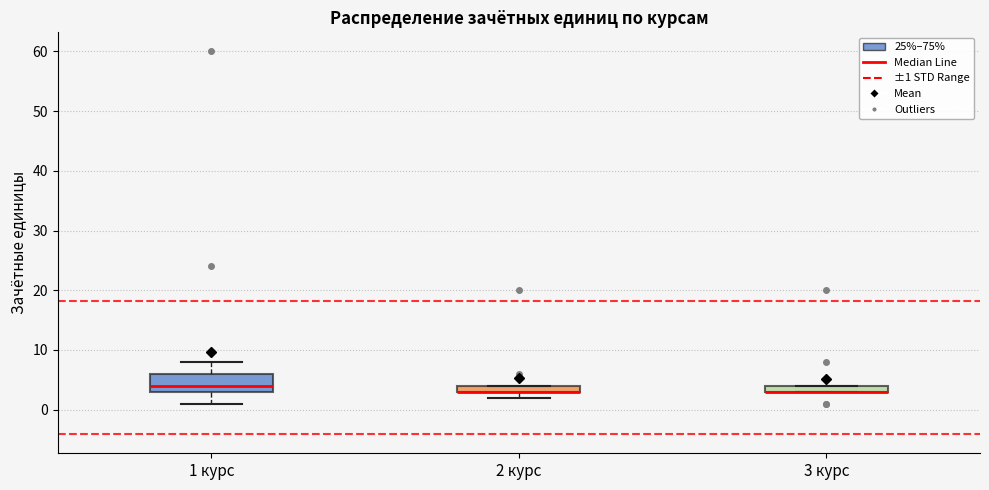

Where is the upper edge of the box for 3 курс on the y-axis? The values are not printed on the chart, so give them approximately, as read against the axis.

4